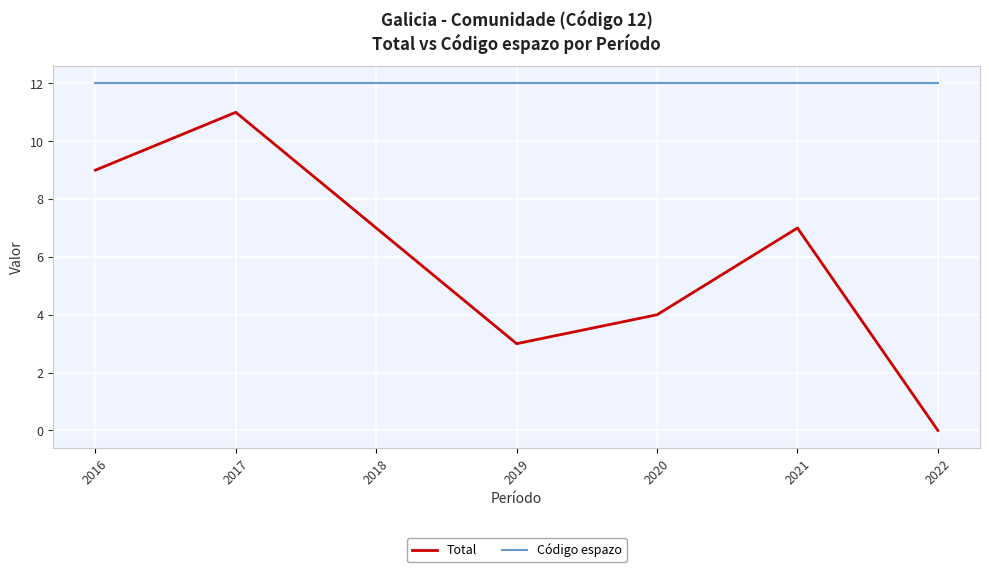

How many categories are shown in the chart?

7